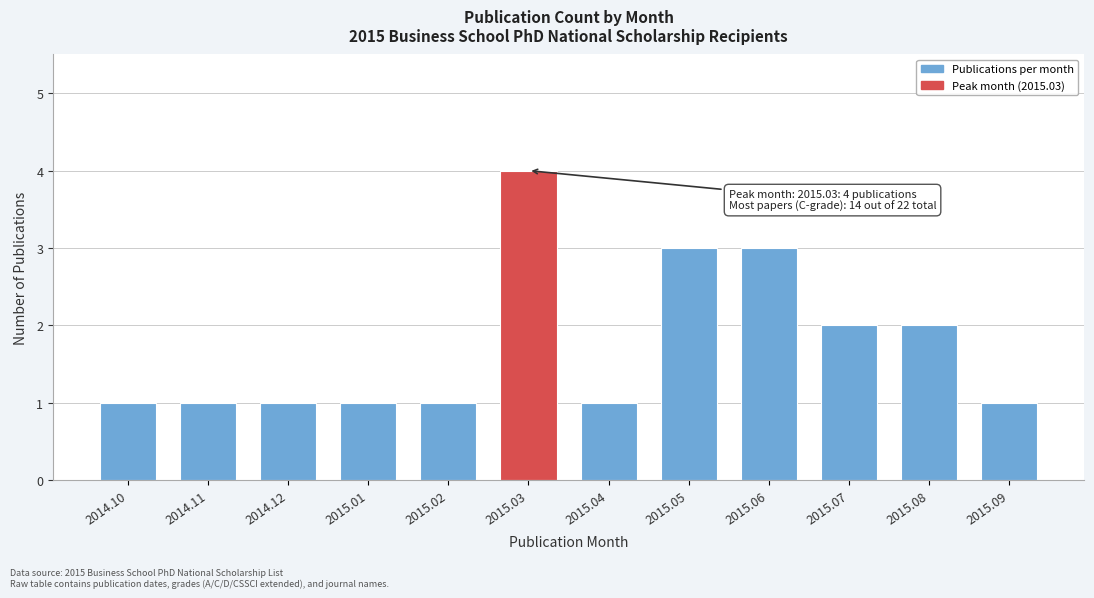

Reading left to right, list all the values displayed in this chart.

2014.10=1	2014.11=1	2014.12=1	2015.01=1	2015.02=1	2015.03=4	2015.04=1	2015.05=3	2015.06=3	2015.07=2	2015.08=2	2015.09=1